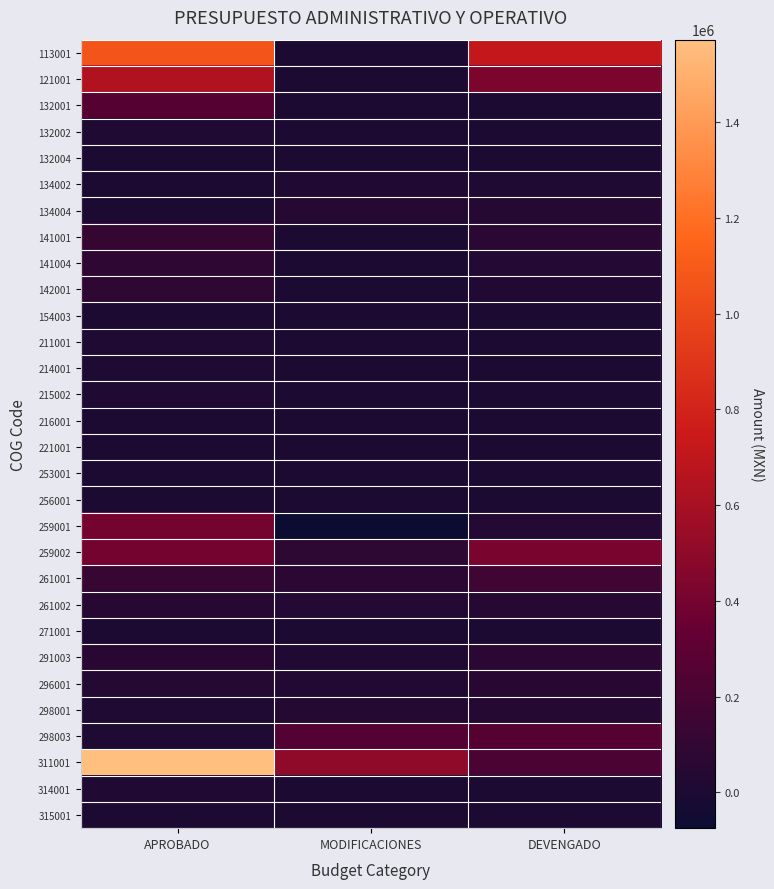

How many series are shown in this chart?

30